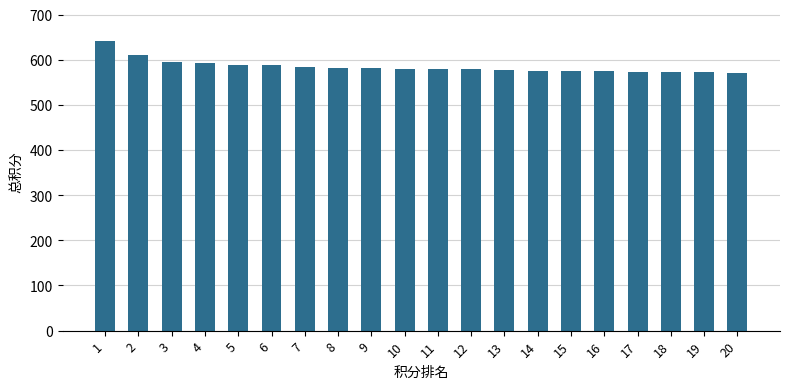

What is the difference between the values at 17 and 3?

22.0